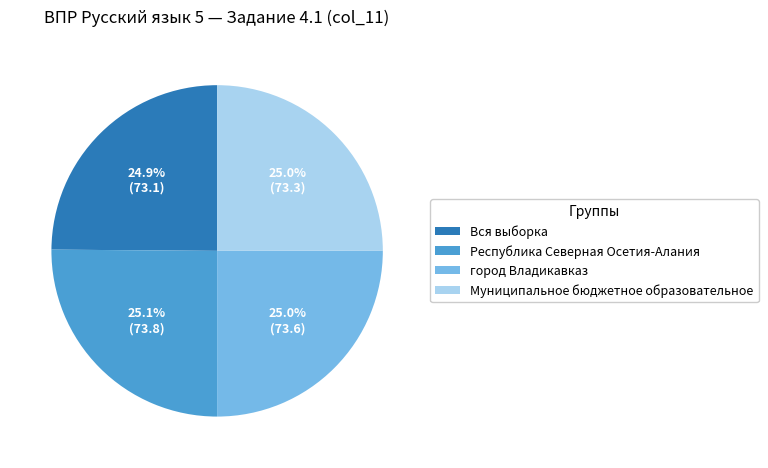

Count the number of slices in the pie.

4